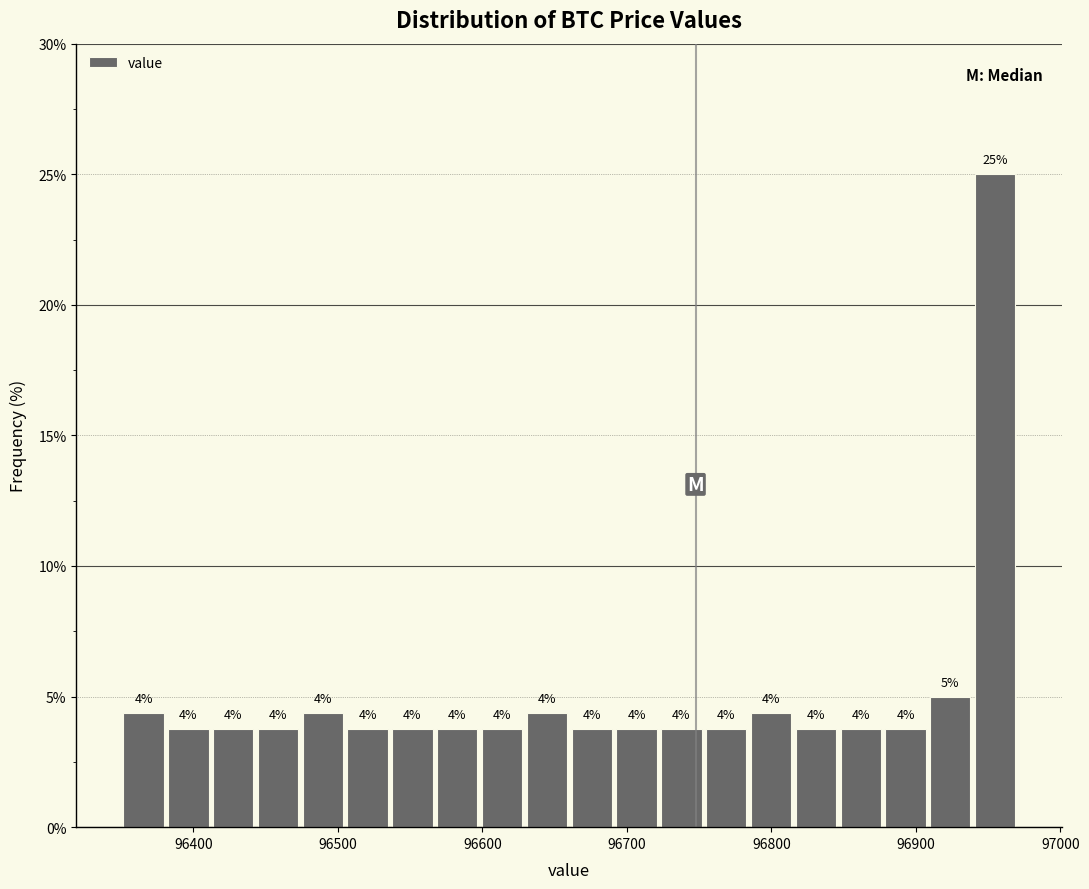

Read against the x-axis, roughly where is the centre of the tallest bar?

96950